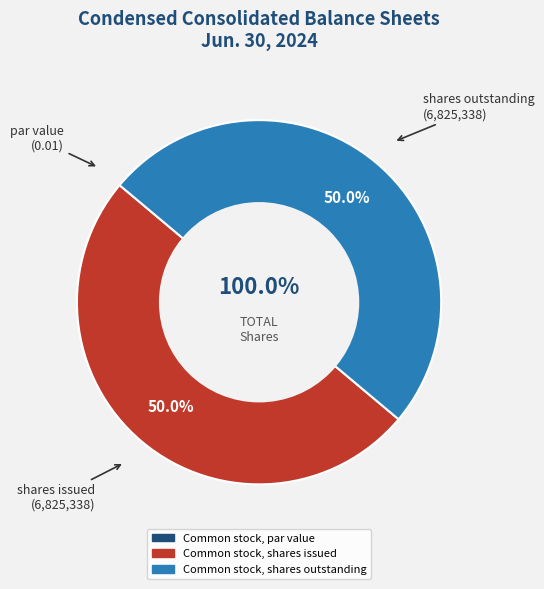

Combined, what portion of the pie is Common stock, shares outstanding and Common stock, shares issued?

100.0%